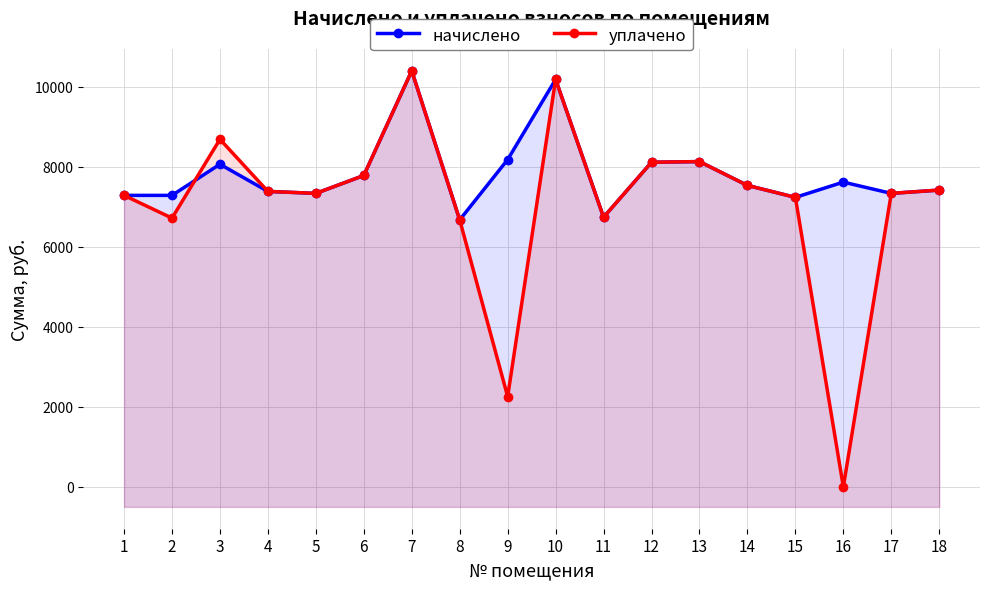

At how many categories does at least one series exceed 6877?

16